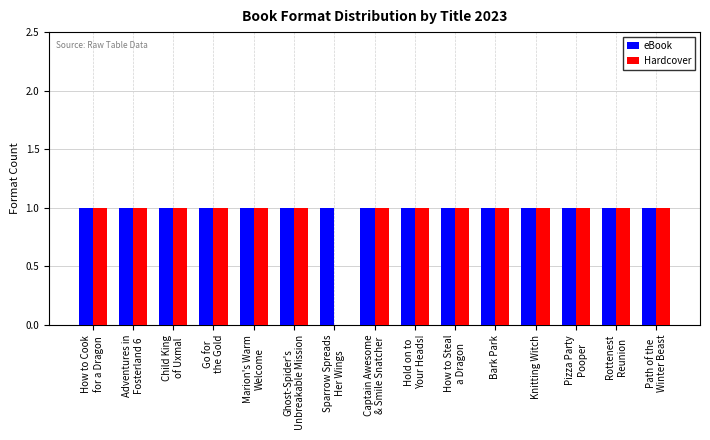

Count the number of data series in this chart.

2